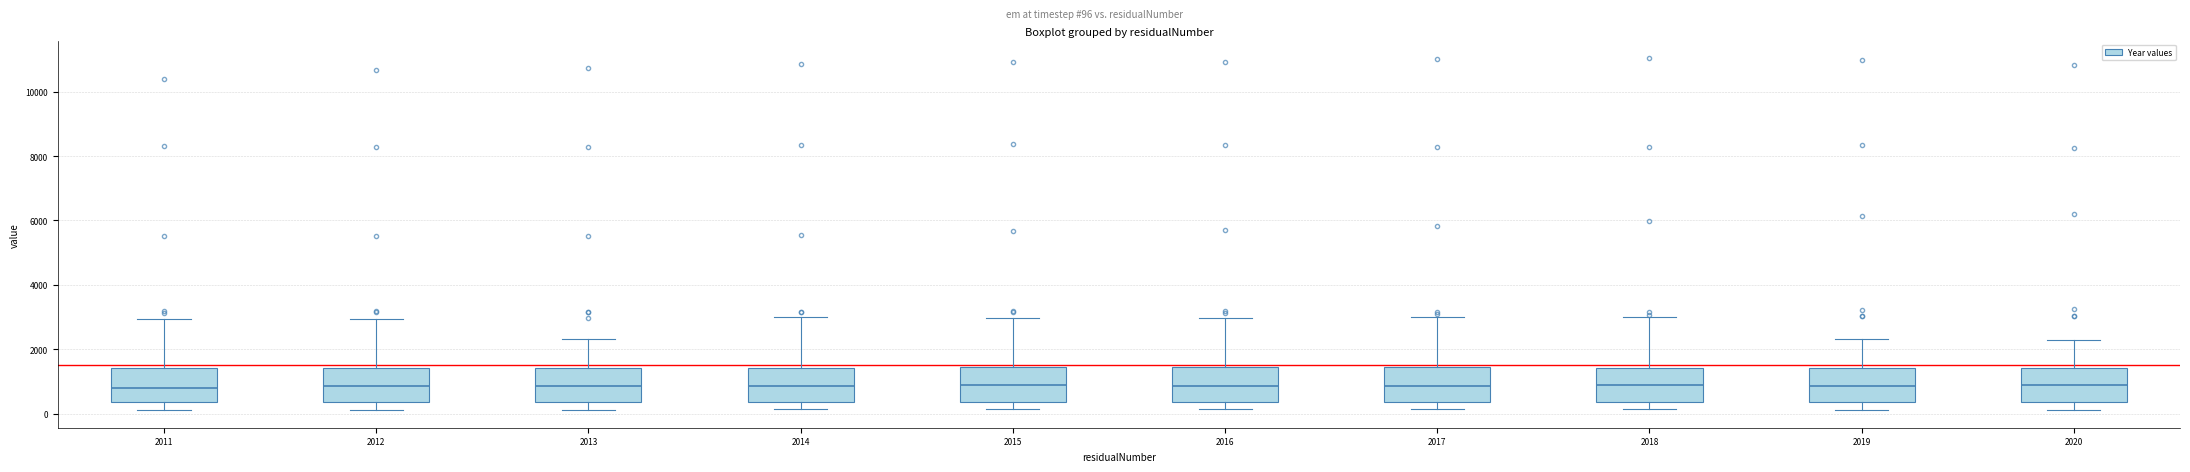

Where is the lower edge of the box at x = 2016 on the y-axis? The values are not printed on the chart, so give them approximately, as read against the axis.

400